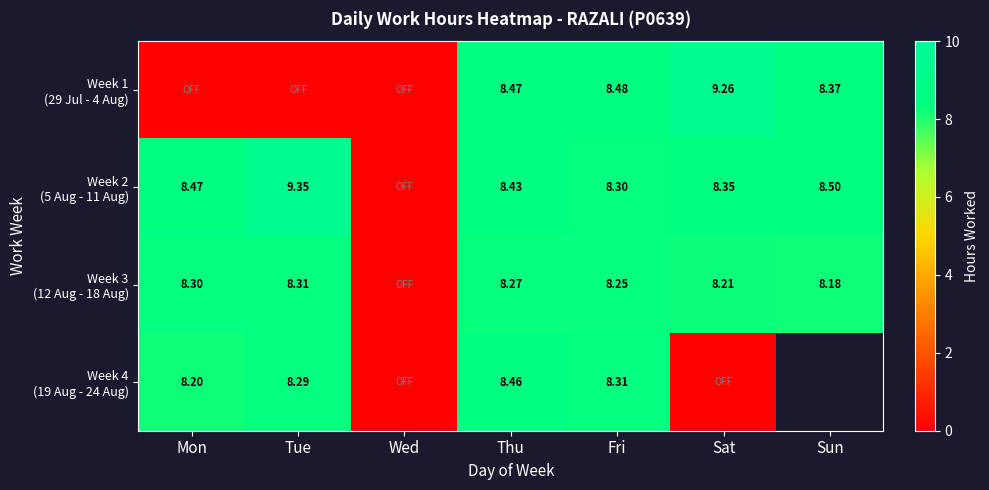

Where does the Week 3 (12 Aug - 18 Aug) series first go above 8?

Mon